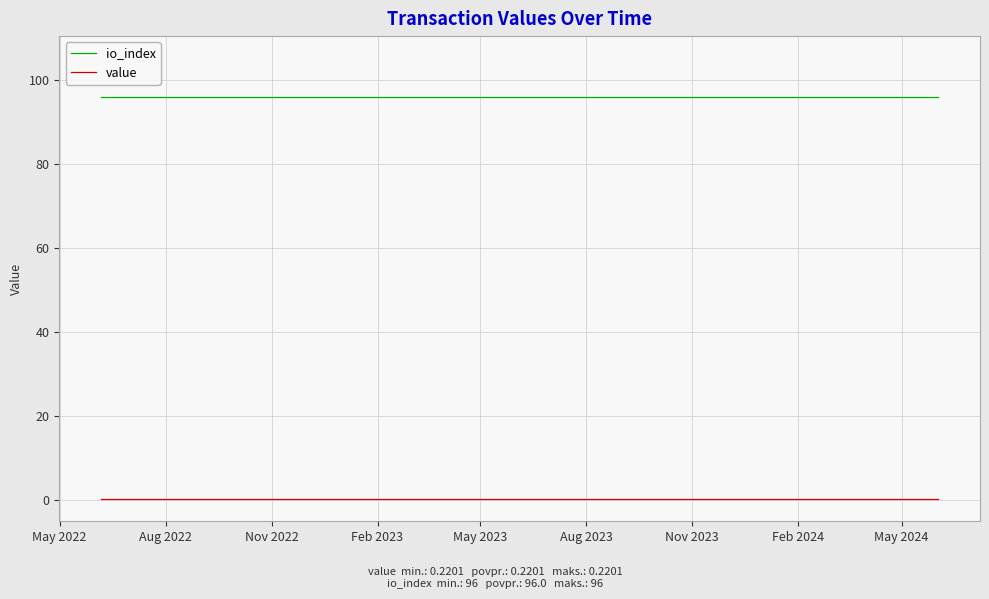

What is the sum of all value values?

5.5